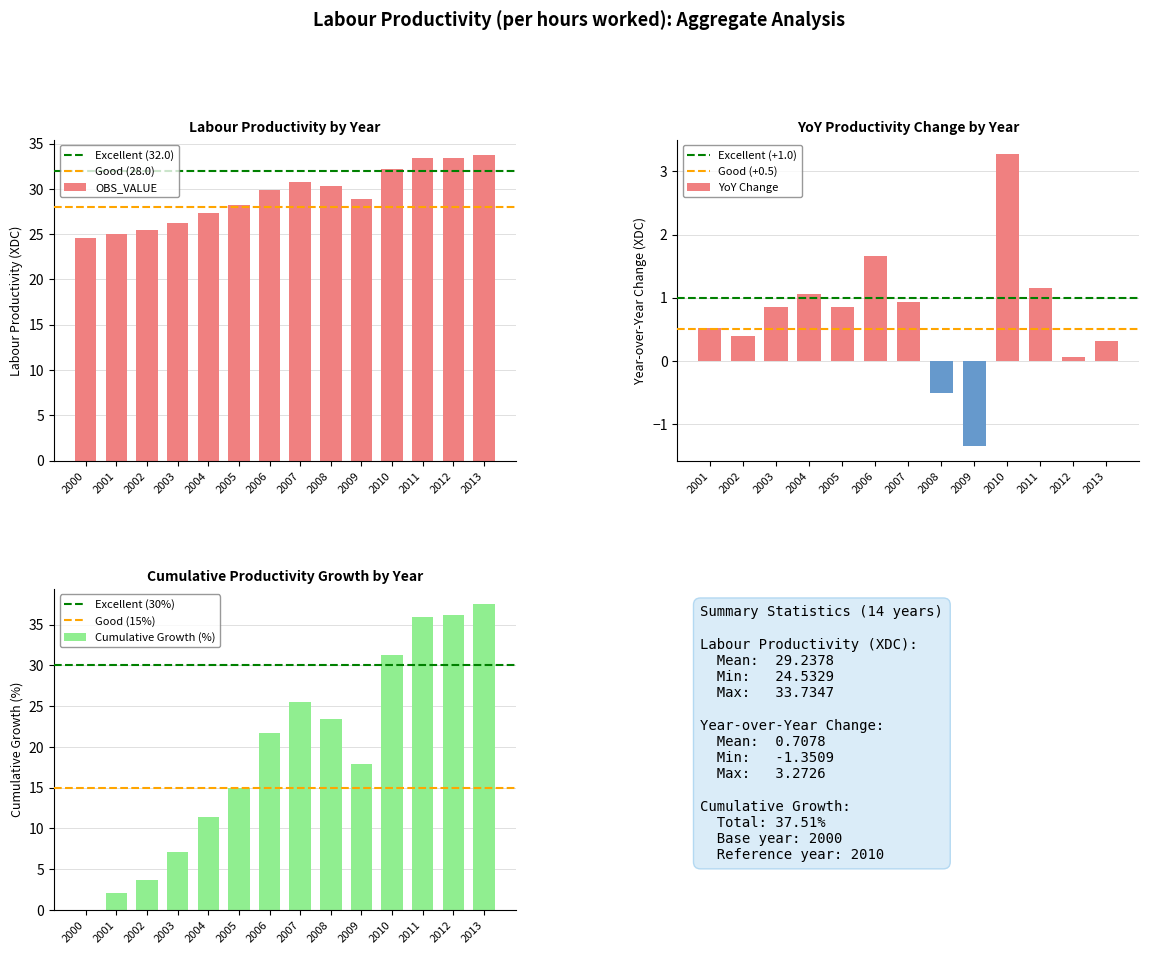

List the labels in order of value, smallest first.

2000, 2001, 2002, 2003, 2004, 2005, 2009, 2006, 2008, 2007, 2010, 2011, 2012, 2013